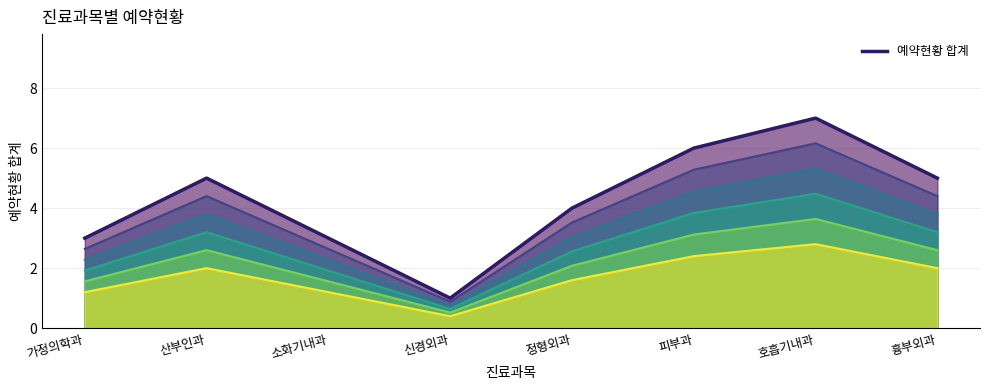

What is the ratio of the value at 흉부외과 to the value at 소화기내과?

1.7